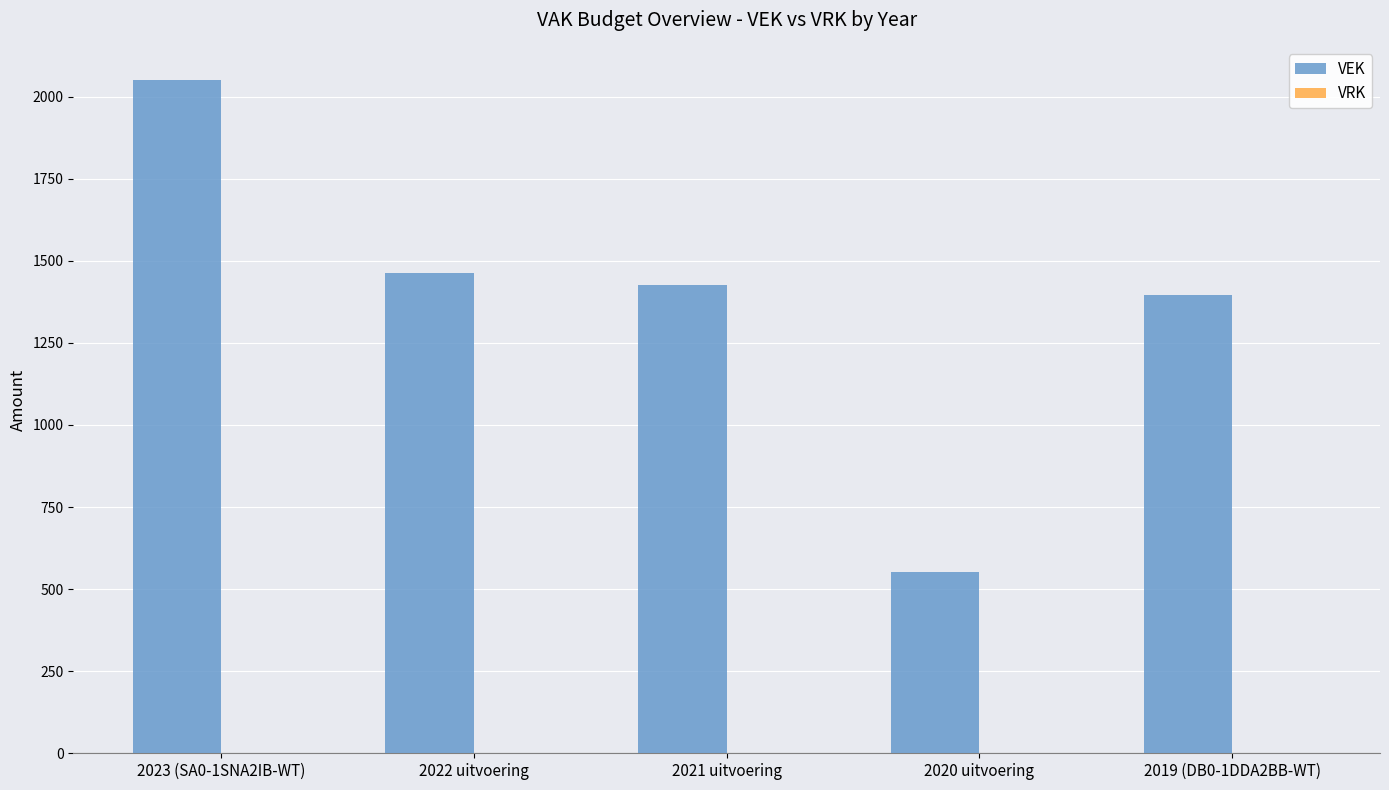

Which has a higher value, 2019 (DB0-1DDA2BB-WT) or 2020 uitvoering?

2019 (DB0-1DDA2BB-WT)